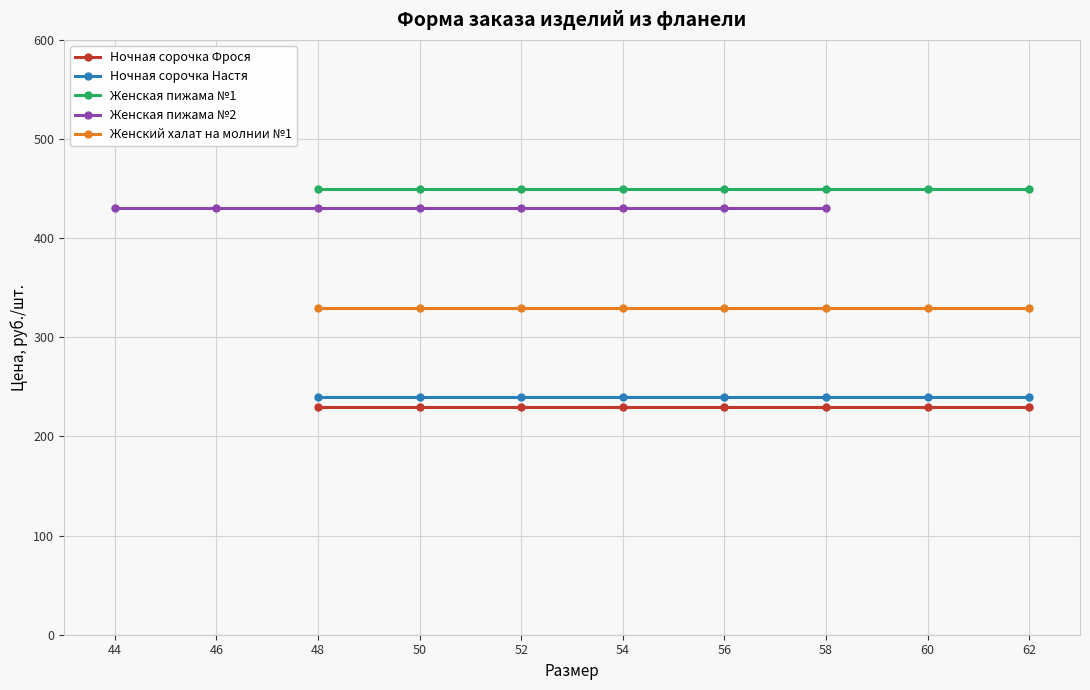

True or false: Женская пижама №1 has more than 1 interior local peaks.

False